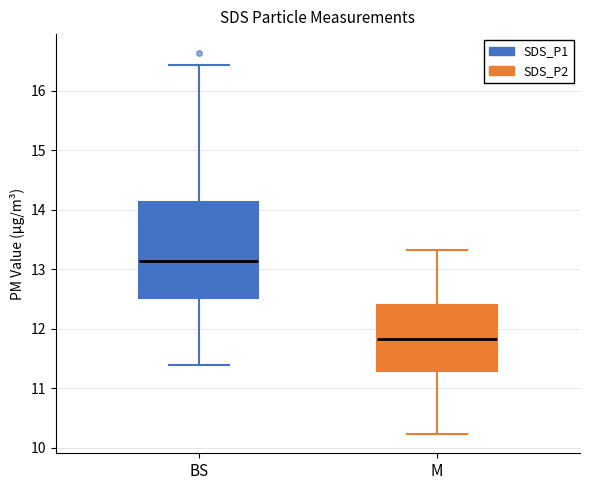

Reading left to right, read every box against the y-axis: the position of its median line, the range the box covers, and the ends of its whiskers. The values are not printed on the chart, so give them approximately, as read against the axis.

BS: median 13.1, box 12.5 to 14.1, whiskers 11.4 to 16.4
M: median 11.8, box 11.3 to 12.4, whiskers 10.2 to 13.3